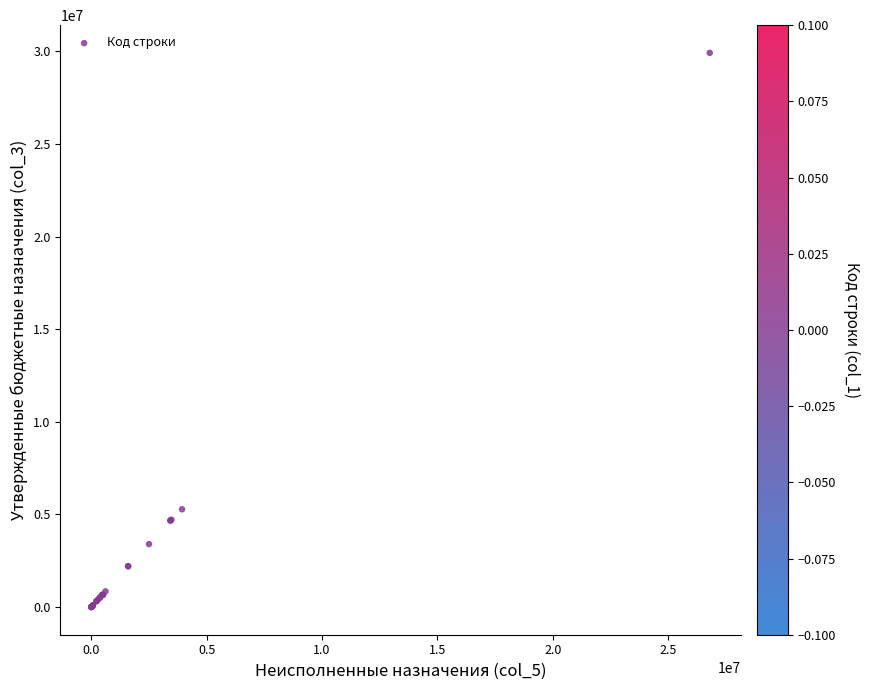

What Y value in the scatter plot is closest to 14959852?

5280997.2